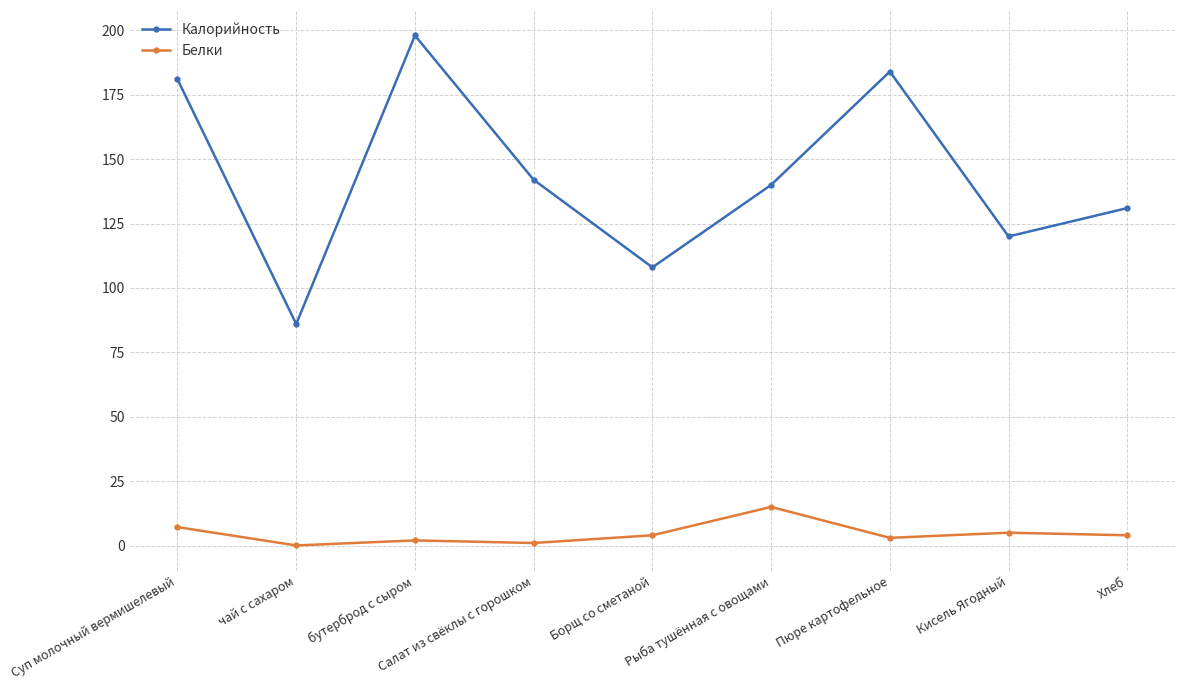

At which category does Белки reach its first local valley?

чай с сахаром